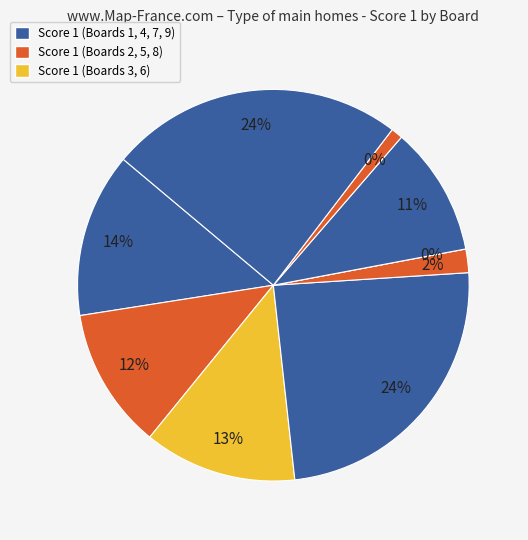

What percentage is the Board 1 slice, to the nearest percent?

14%